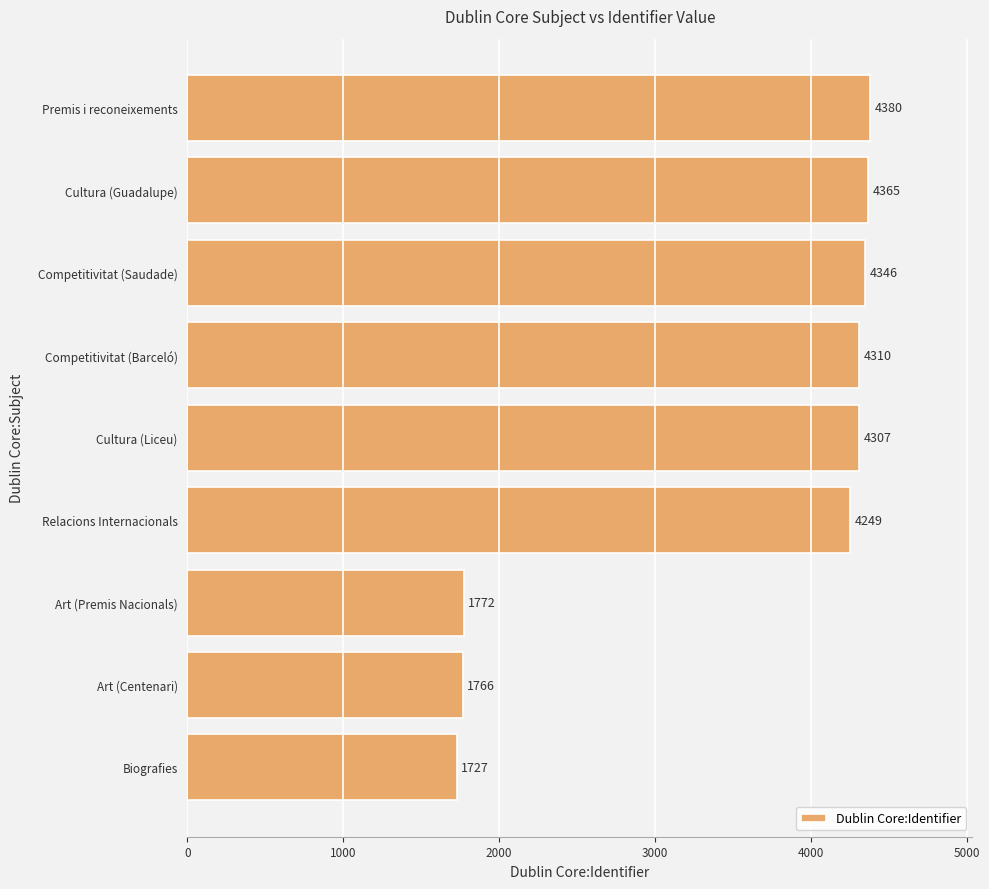

Reading top to bottom, extract all data points from this chart.

Premis i reconeixements=4380	Cultura (Guadalupe)=4365	Competitivitat (Saudade)=4346	Competitivitat (Barceló)=4310	Cultura (Liceu)=4307	Relacions Internacionals=4249	Art (Premis Nacionals)=1772	Art (Centenari)=1766	Biografies=1727